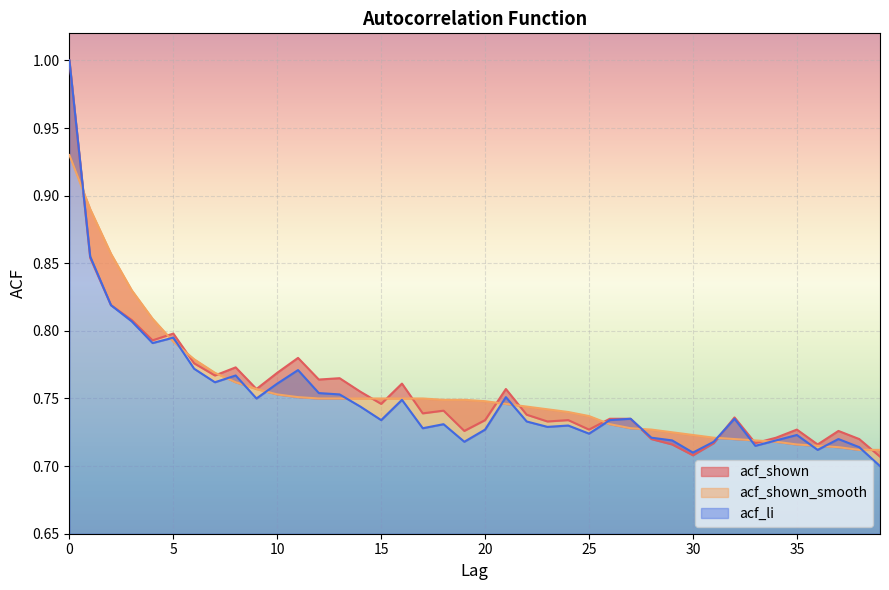

At which category does acf_shown reach its first local valley?

4